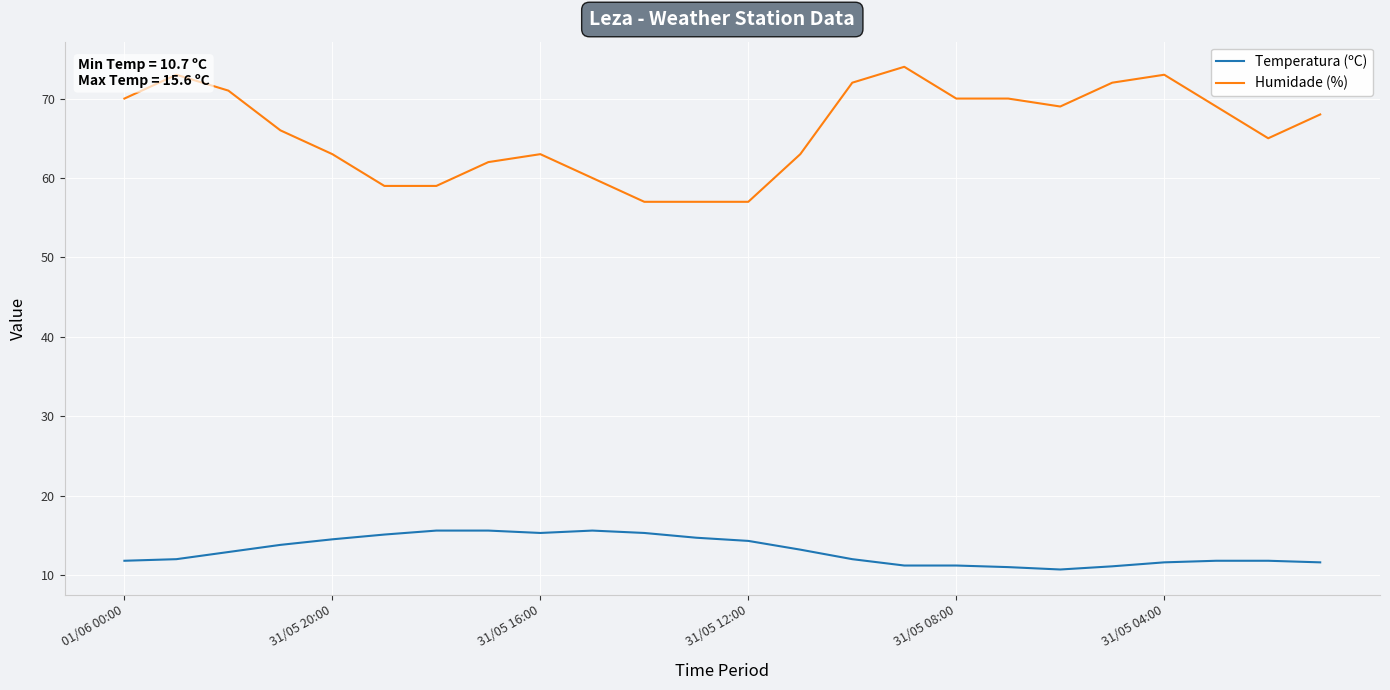

Which series has the largest range (max minus min)?

Humidade (%)